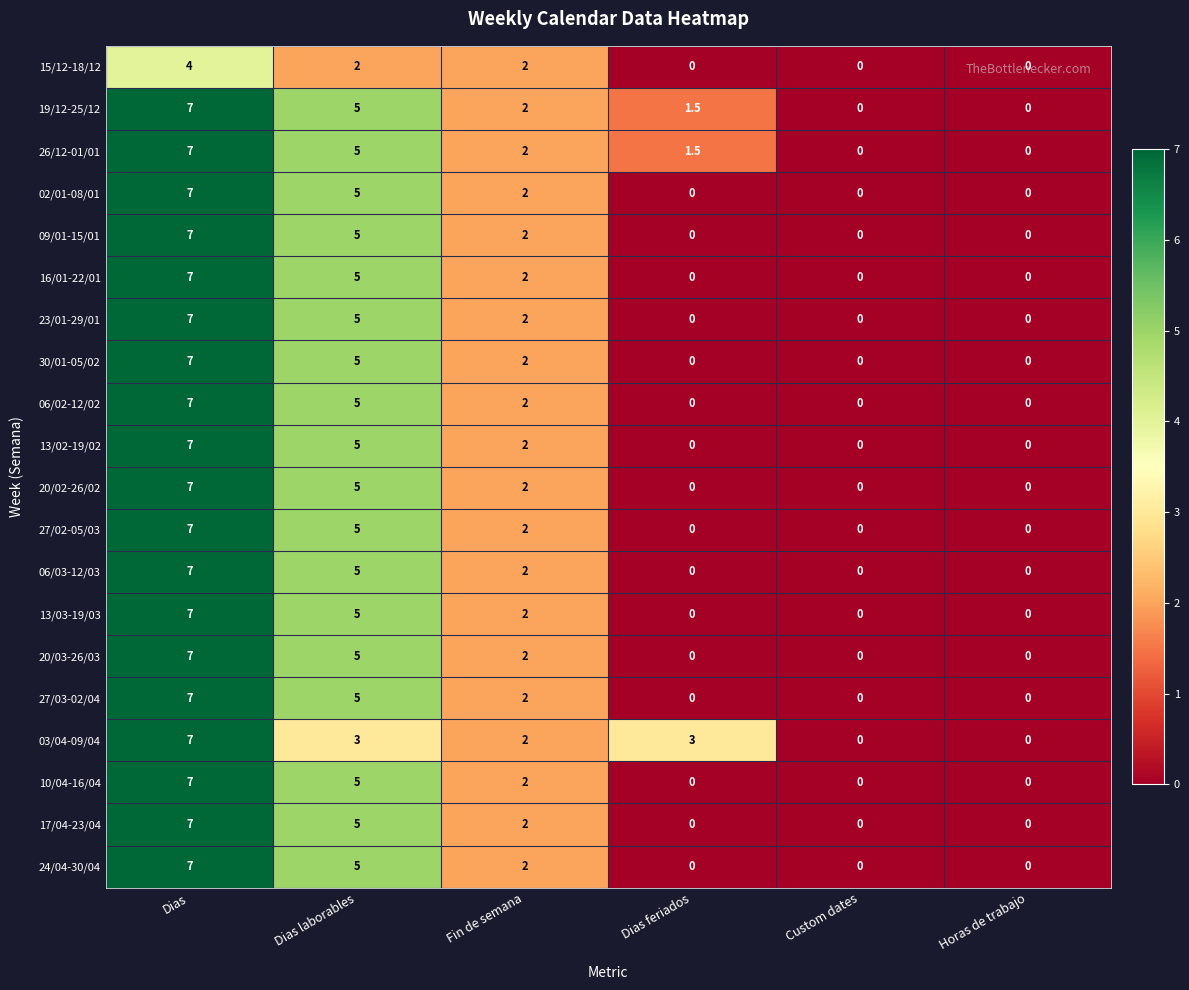

What is the sum of the 16/01-22/01 values at Custom dates and Fin de semana?

2.0